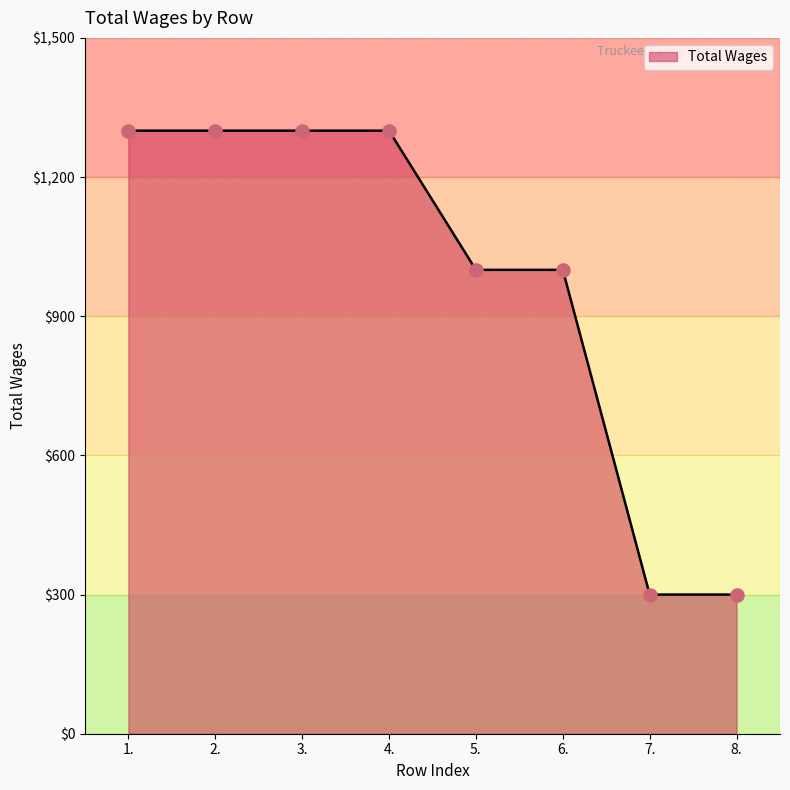

Approximately how many times larger is the value at 6. compared to 5.?

1.0